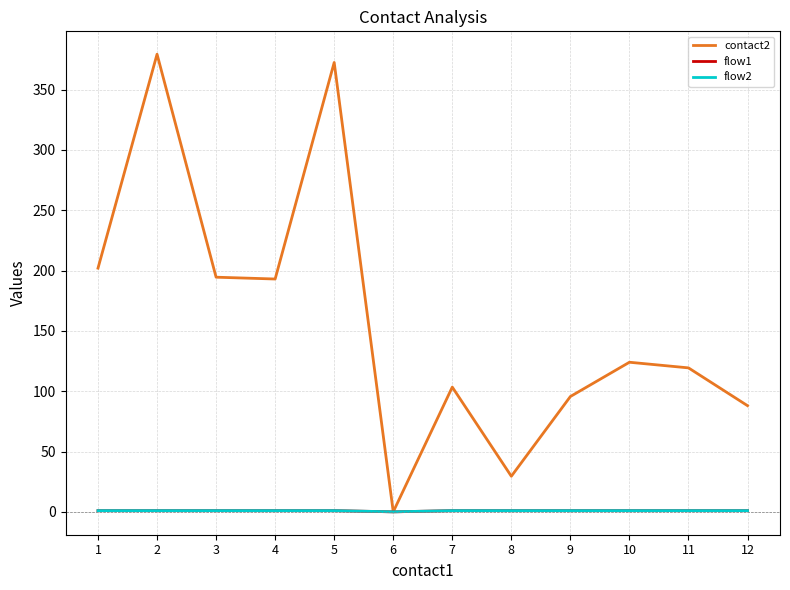

What is the difference between the maximum and minimum values in the flow1 series?

1.0